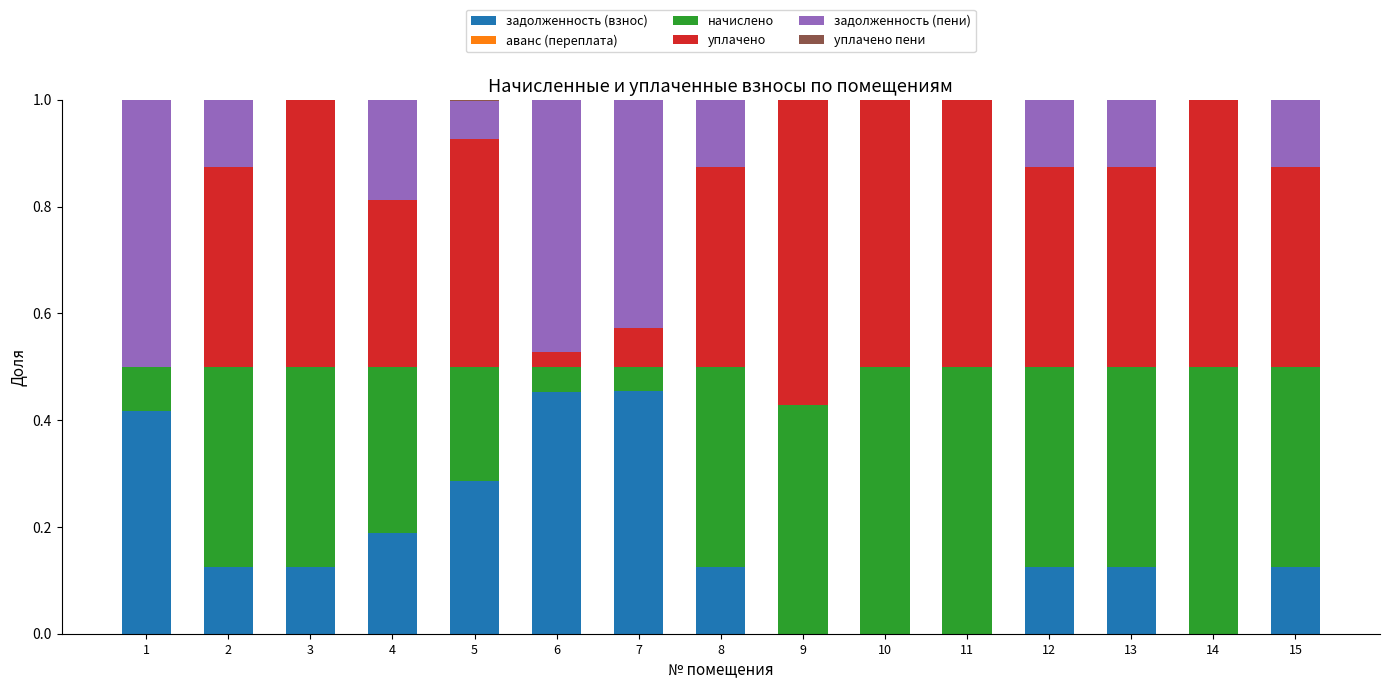

What is the total value across all series at 11?

1.0